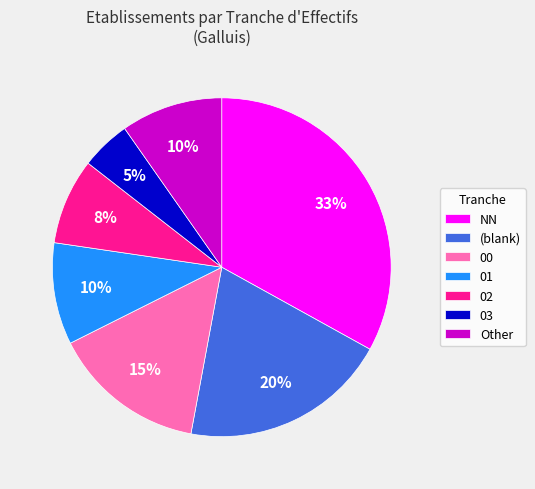

To the nearest percent, what is the difference between the largest and smallest slice percentages?

28%